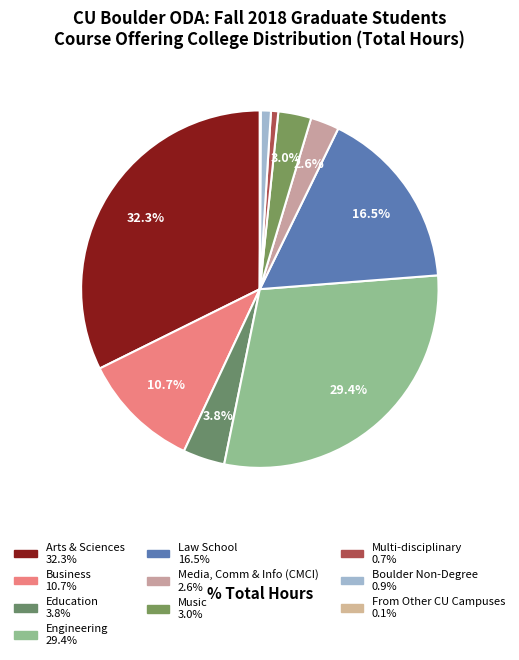

To the nearest percent, what portion does Arts & Sciences represent?

32%